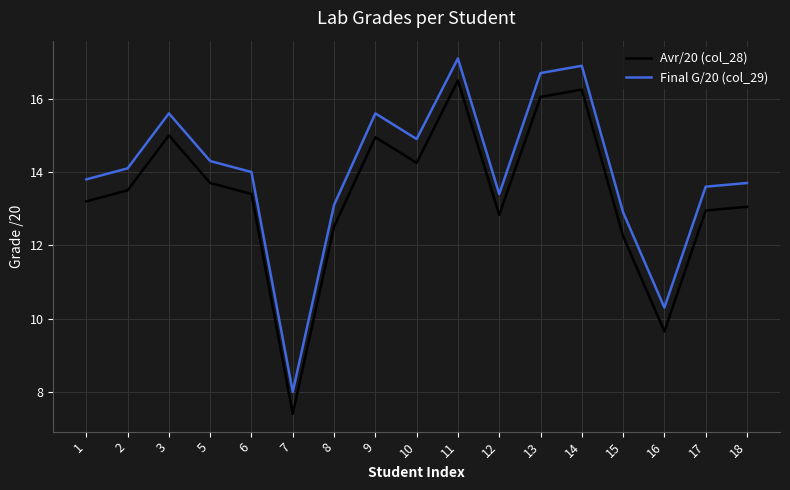

Rank the series by their average value, from highest to lowest.

Final G/20 (col_29), Avr/20 (col_28)